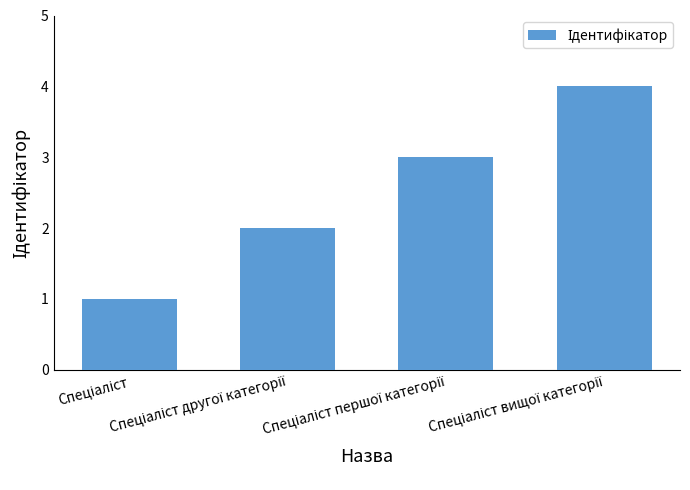

What is the greatest value displayed?

4